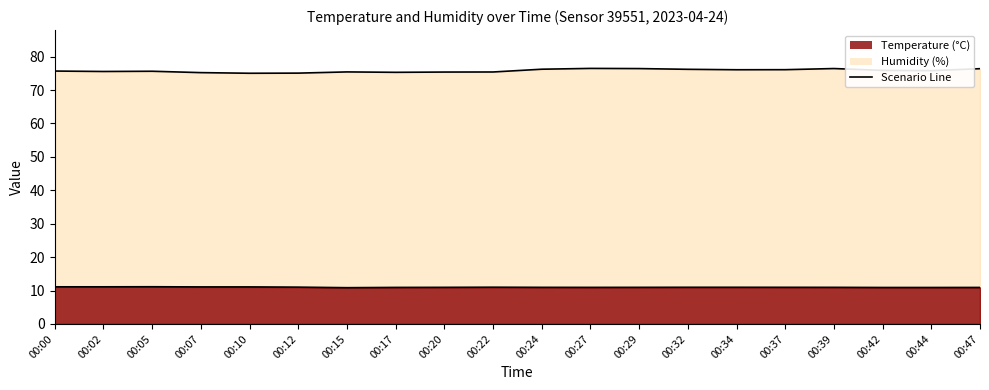

How many lines are shown in the chart?

2